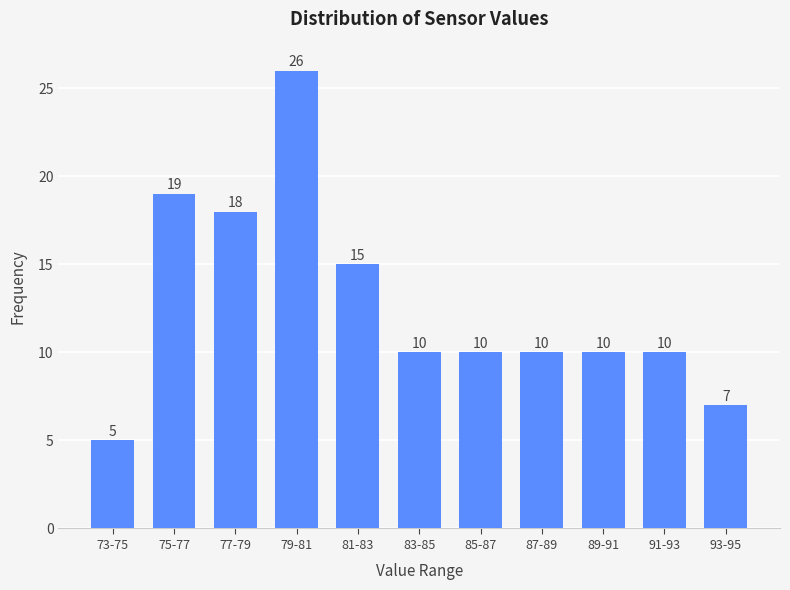

Reading left to right, extract all data points from this chart.

73-75=5	75-77=19	77-79=18	79-81=26	81-83=15	83-85=10	85-87=10	87-89=10	89-91=10	91-93=10	93-95=7